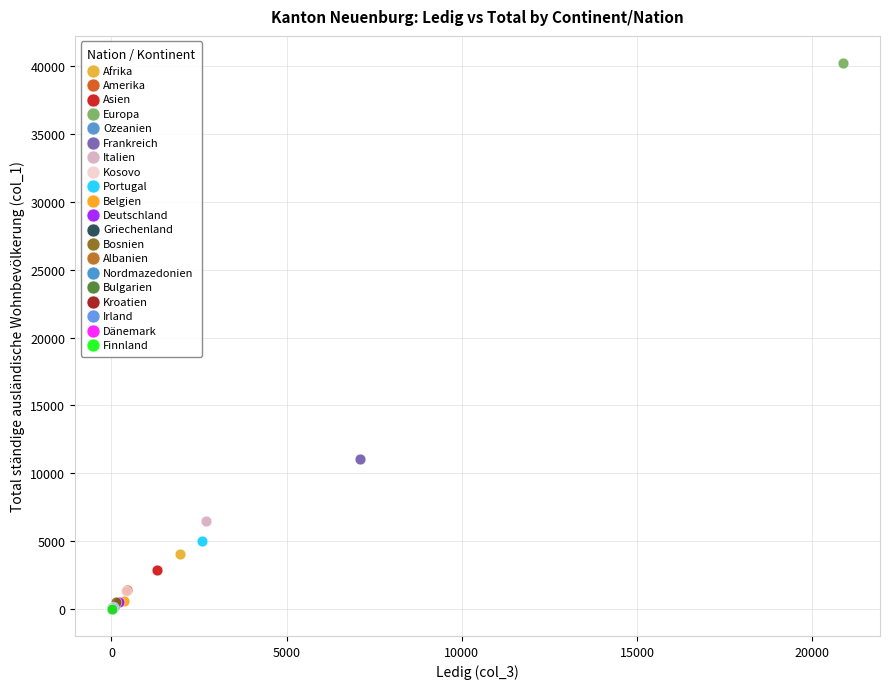

What are all the series names shown in the legend?

Afrika, Amerika, Asien, Europa, Ozeanien, Frankreich, Italien, Kosovo, Portugal, Belgien, Deutschland, Griechenland, Bosnien, Albanien, Nordmazedonien, Bulgarien, Kroatien, Irland, Dänemark, Finnland